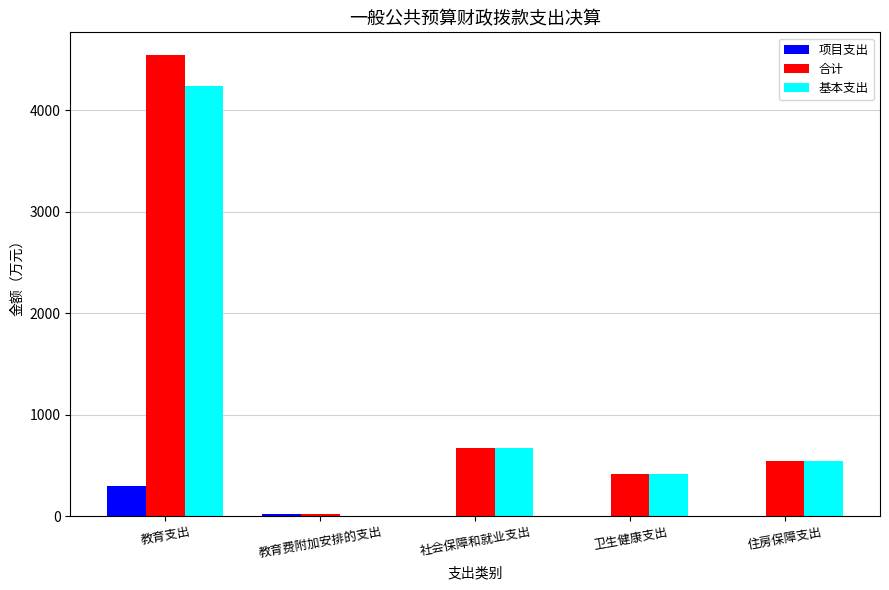

What value does the 基本支出 series have at 住房保障支出?

543.2